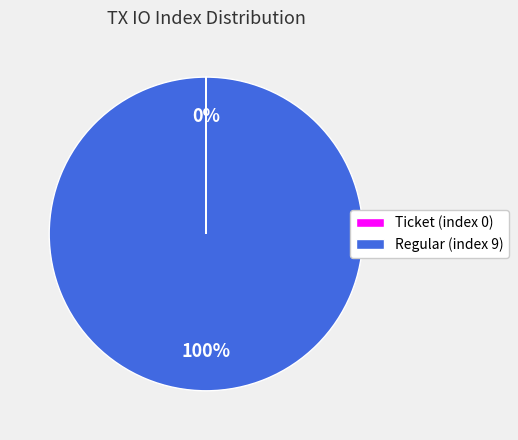

To the nearest percent, what percentage of the pie is Regular (index 9)?

100%